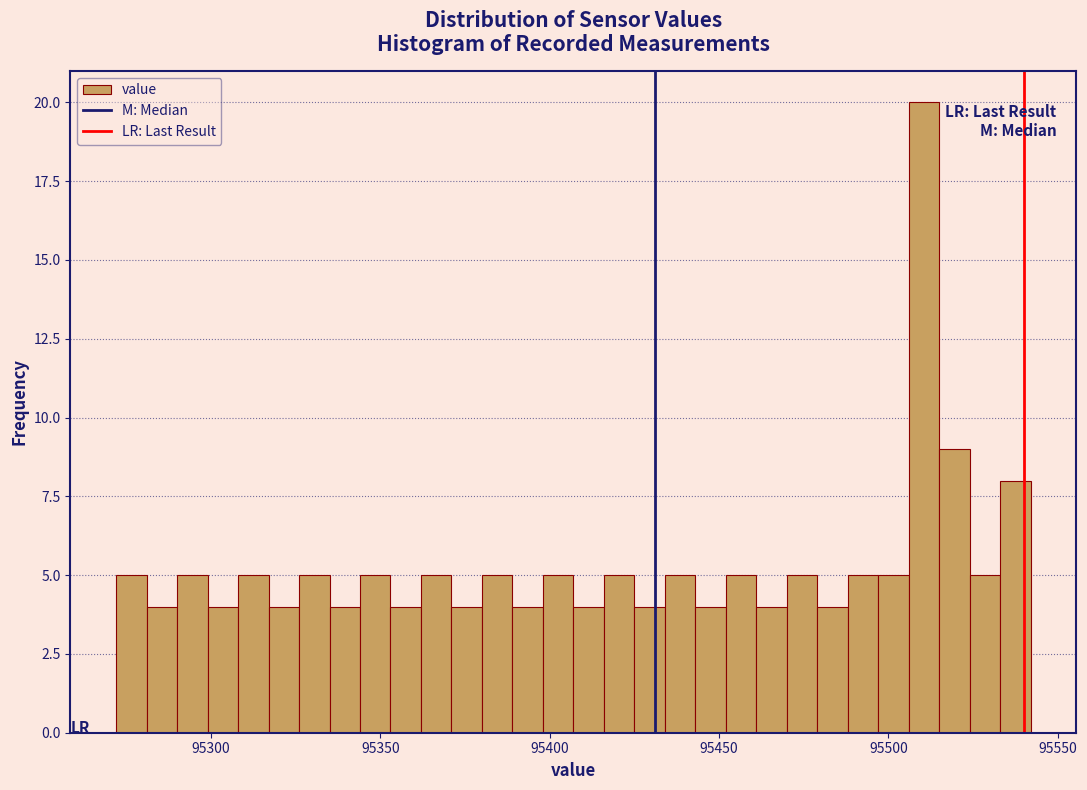

Read against the x-axis, roughly where is the centre of the tallest bar?

95510